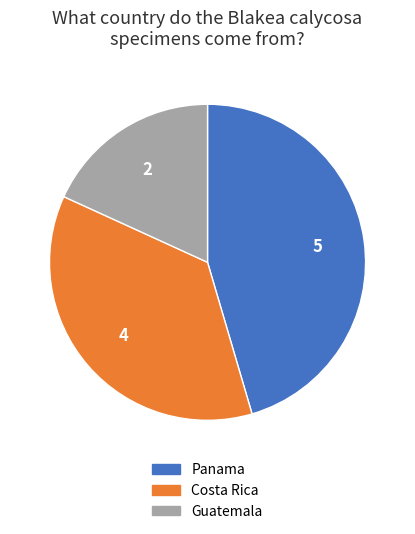

Which has a higher value, Costa Rica or Guatemala?

Costa Rica